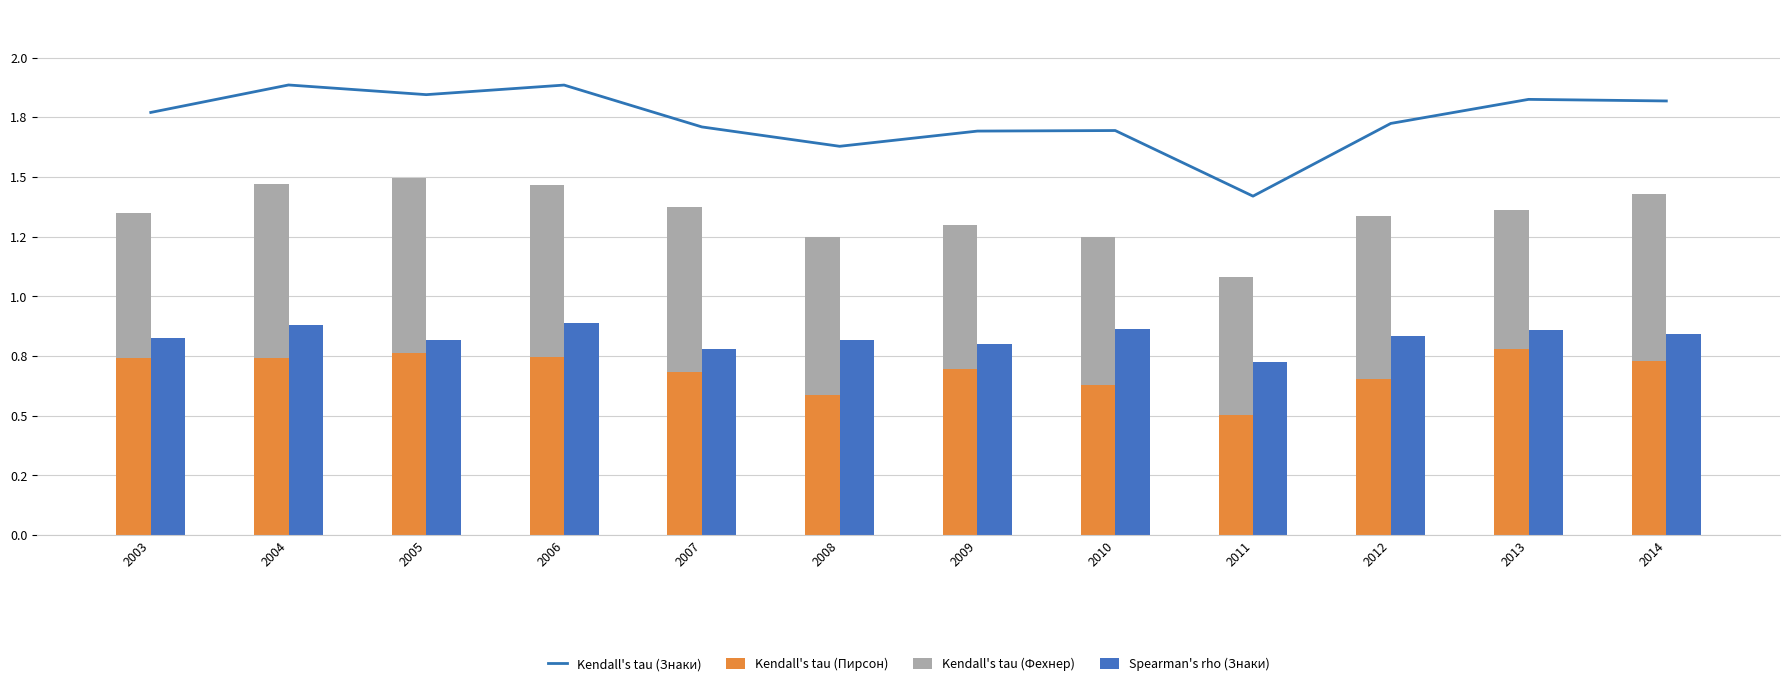

What is the value of the Spearman's rho (Знаки) bar at the 10th from the left?

0.8